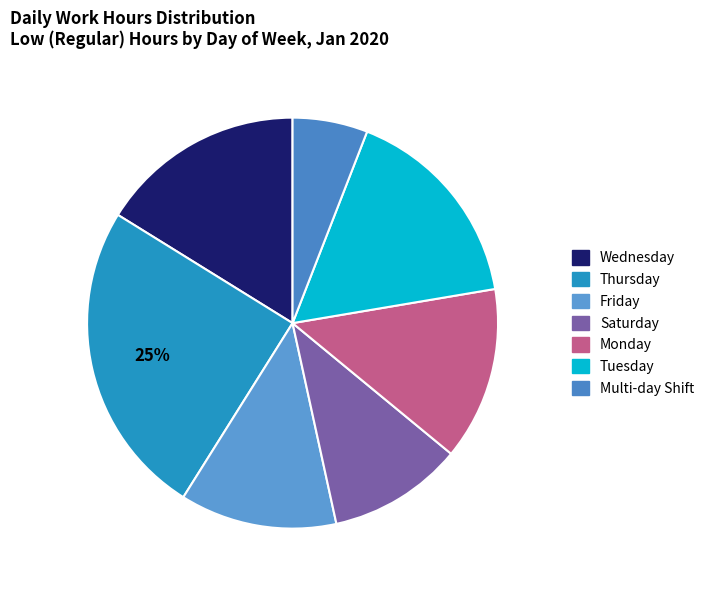

How many segments does this pie chart have?

7